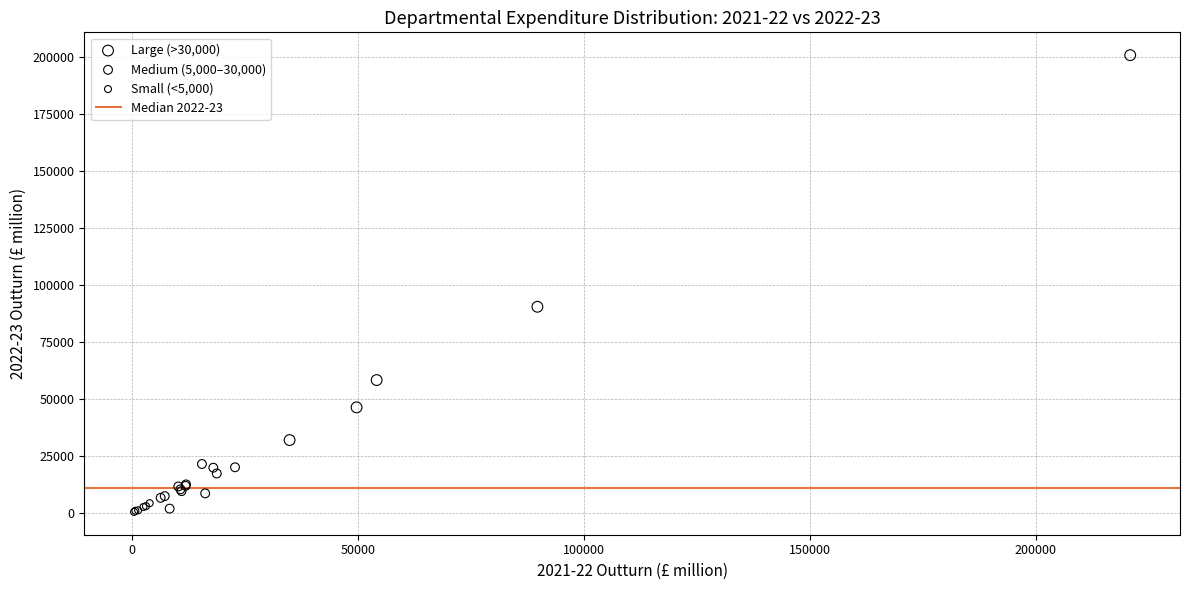

Which series reaches the maximum Y coordinate?

Large (>30,000)